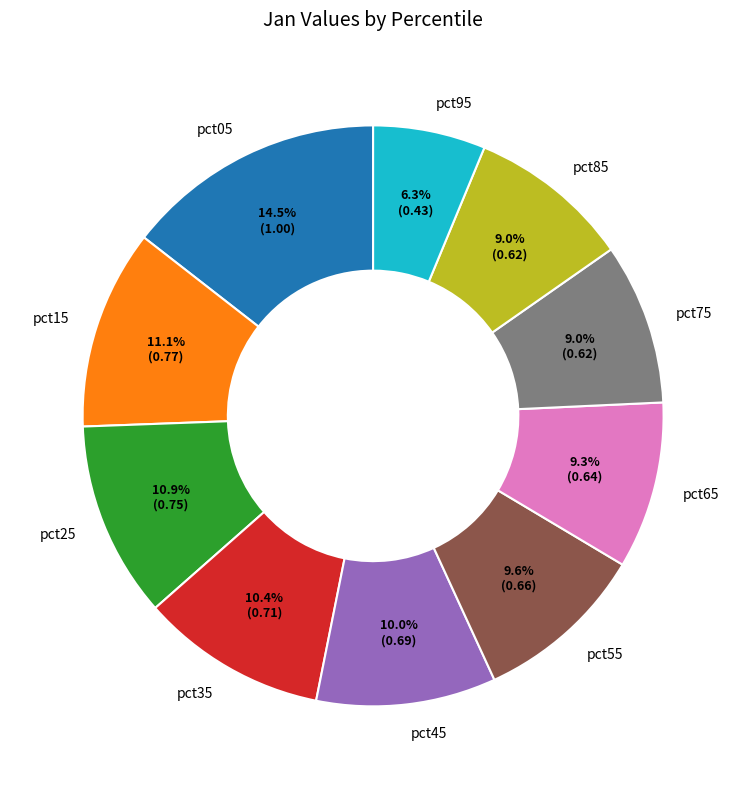

Which category has the smallest portion of the pie?

pct95